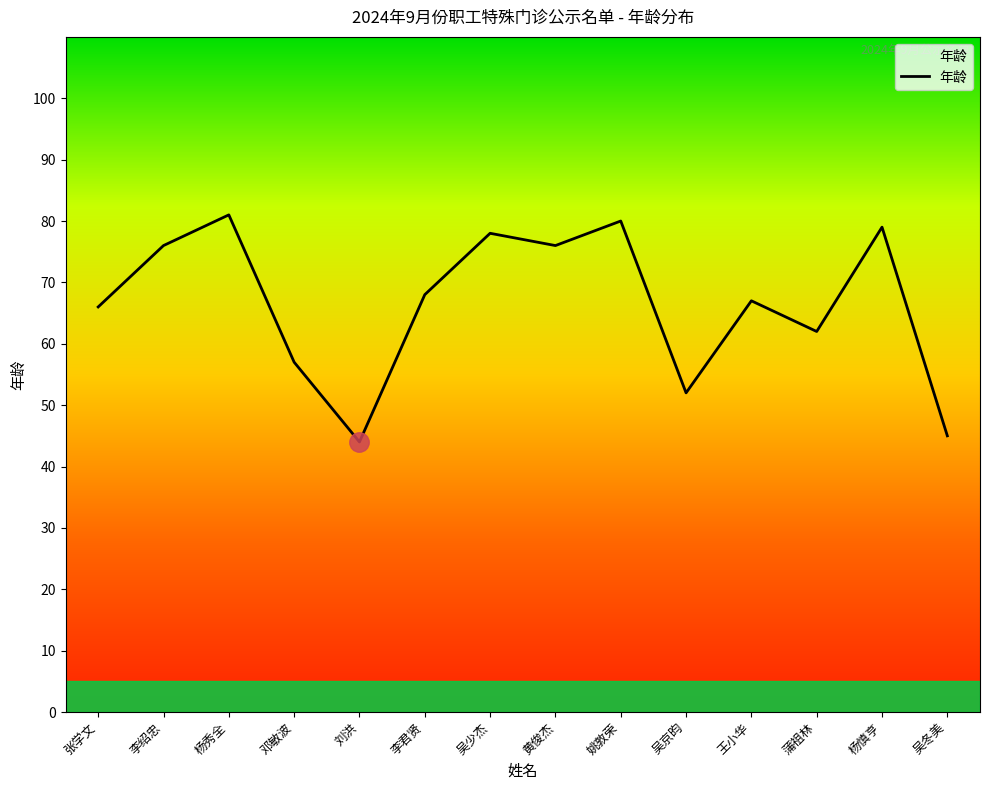

What is the ratio of the value at 李君贤 to the value at 刘洪?

1.5